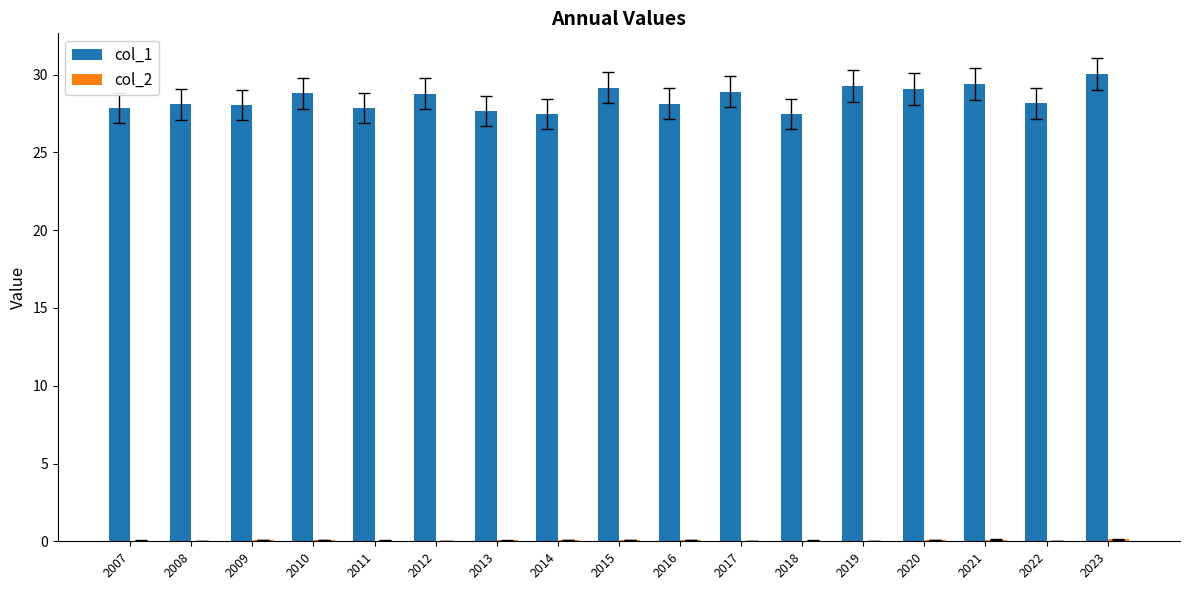

Which series has the largest total across all categories?

col_1